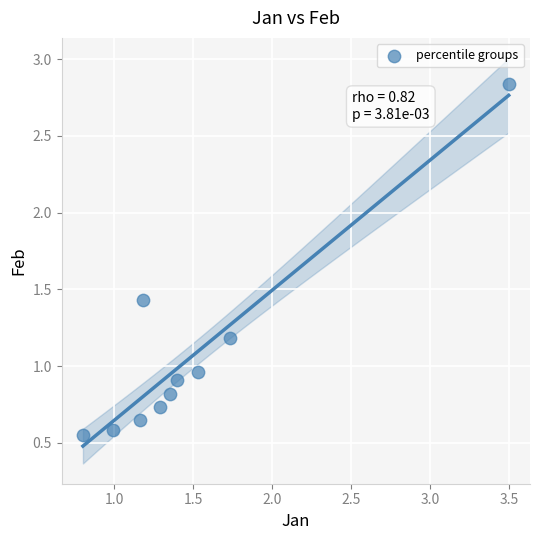

What is the average X value?

1.5